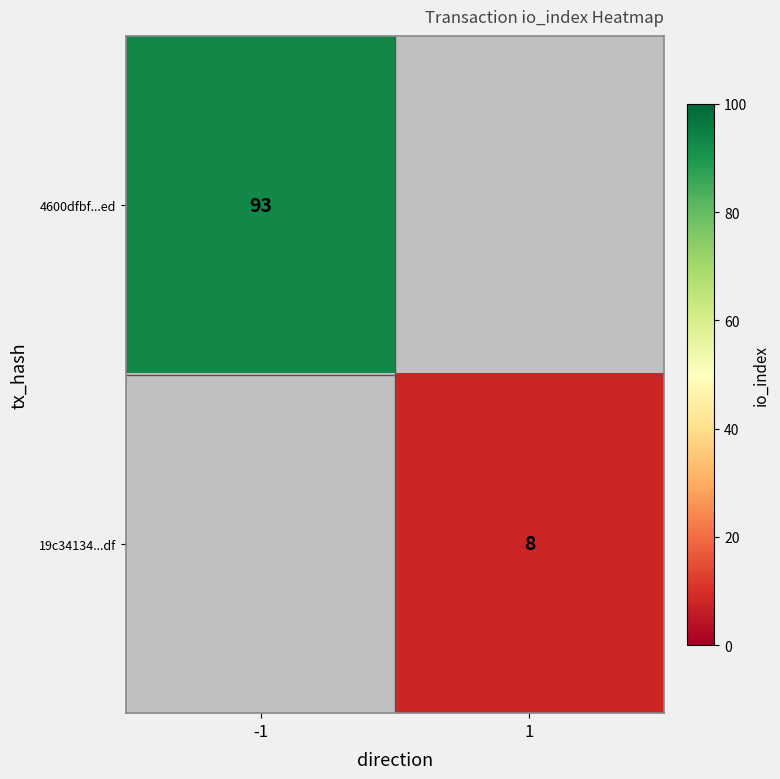

The value of 4600dfbf...ed at -1 is 61. True or false?

False